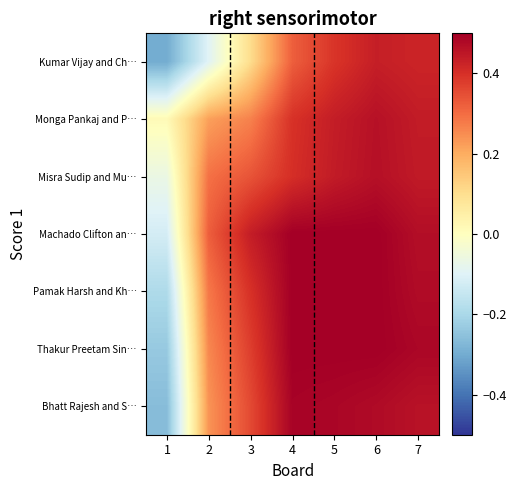

Rank the series by their maximum value, from lowest to highest.

Kumar Vijay and Ch…, Monga Pankaj and P…, Misra Sudip and Mu…, Bhatt Rajesh and S…, Machado Clifton an…, Pamak Harsh and Kh…, Thakur Preetam Sin…